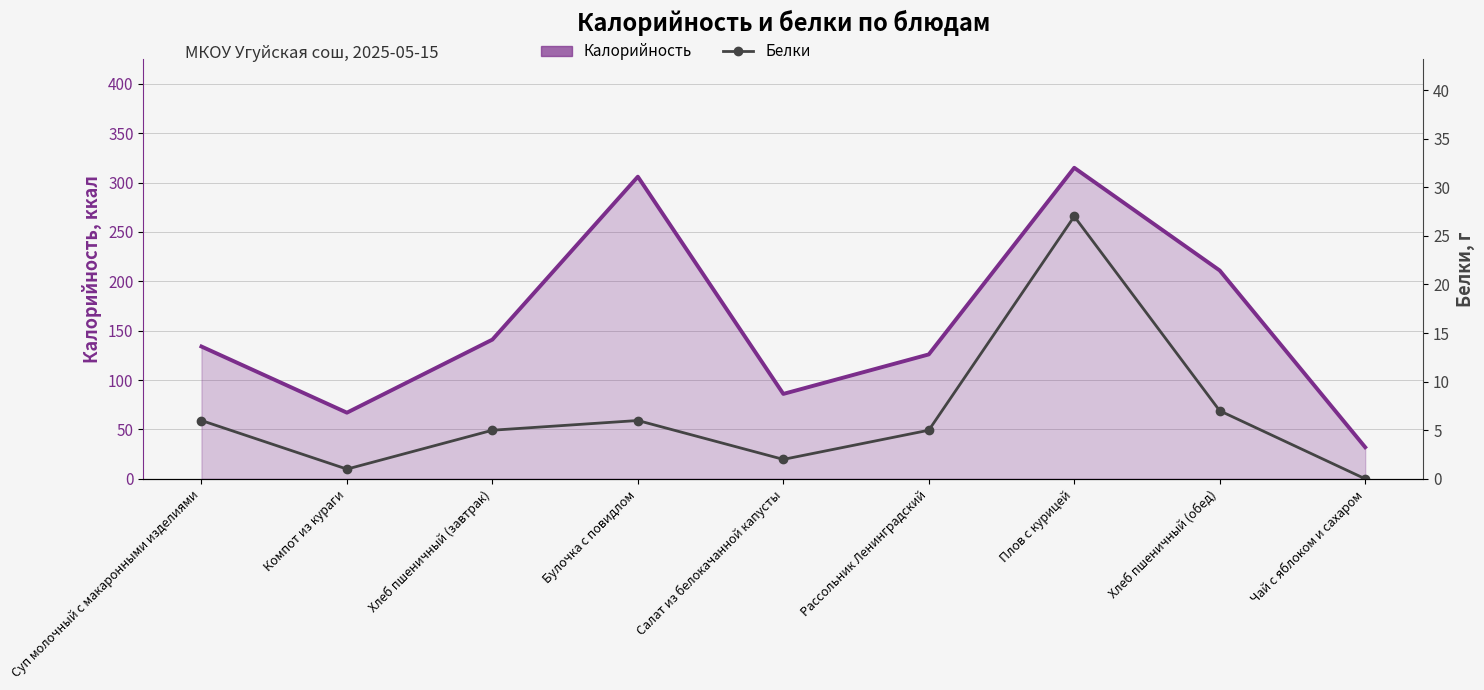

The value of Калорийность at Булочка с повидлом is 306. True or false?

True